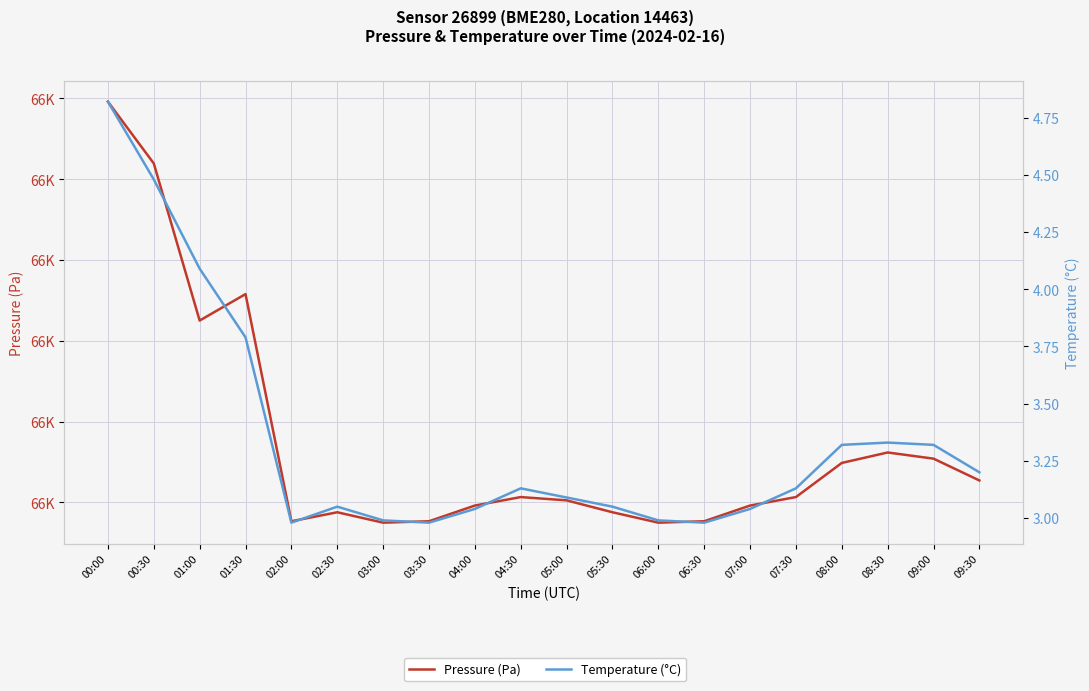

At which label is Pressure (Pa) closest to 65617?

01:00